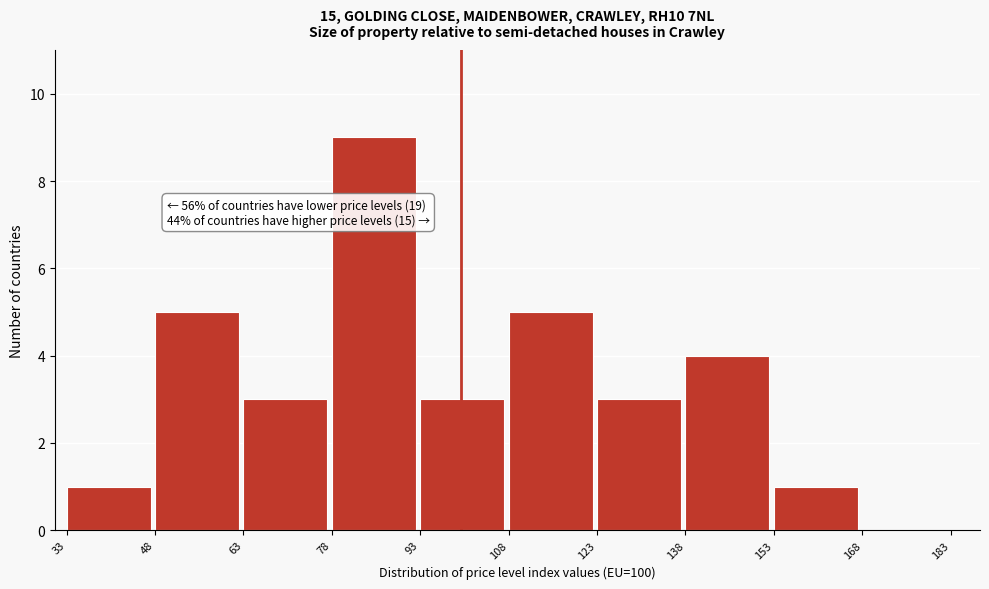

Reading left to right, extract all data points from this chart.

33=1	48=5	63=3	78=9	93=3	108=5	123=3	138=4	153=1	168=0